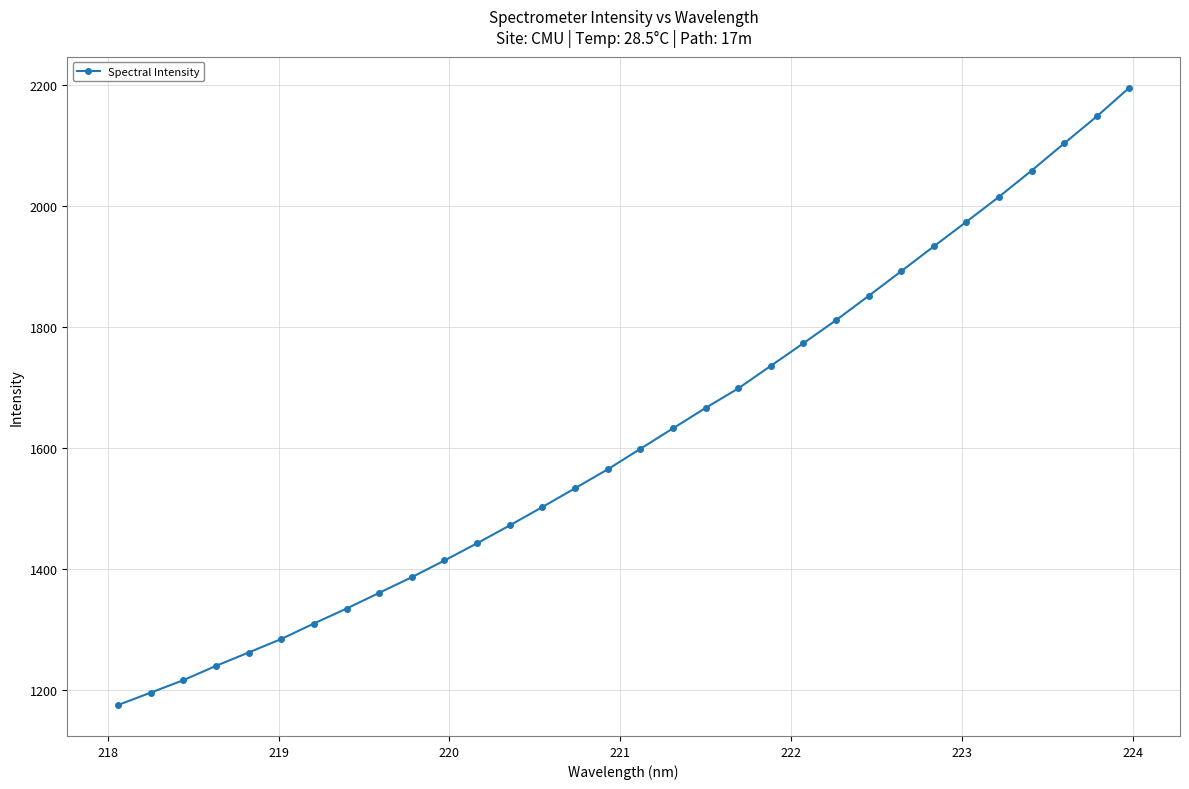

True or false: the data has more than 2 interior local peaks.

False